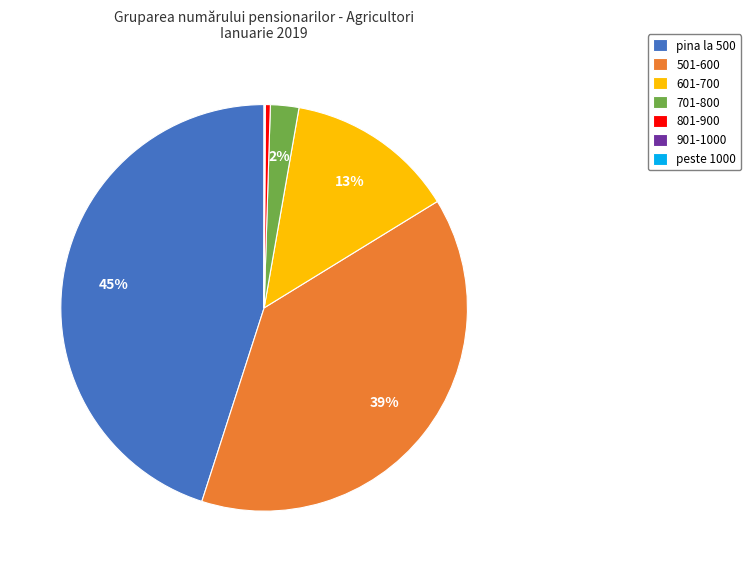

Which has a higher value, 801-900 or 701-800?

701-800